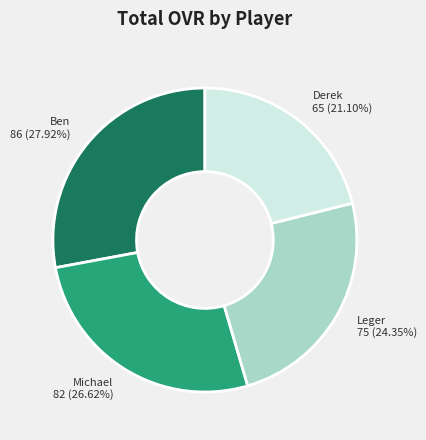

To the nearest percent, what is the difference between the largest and smallest slice percentages?

7%